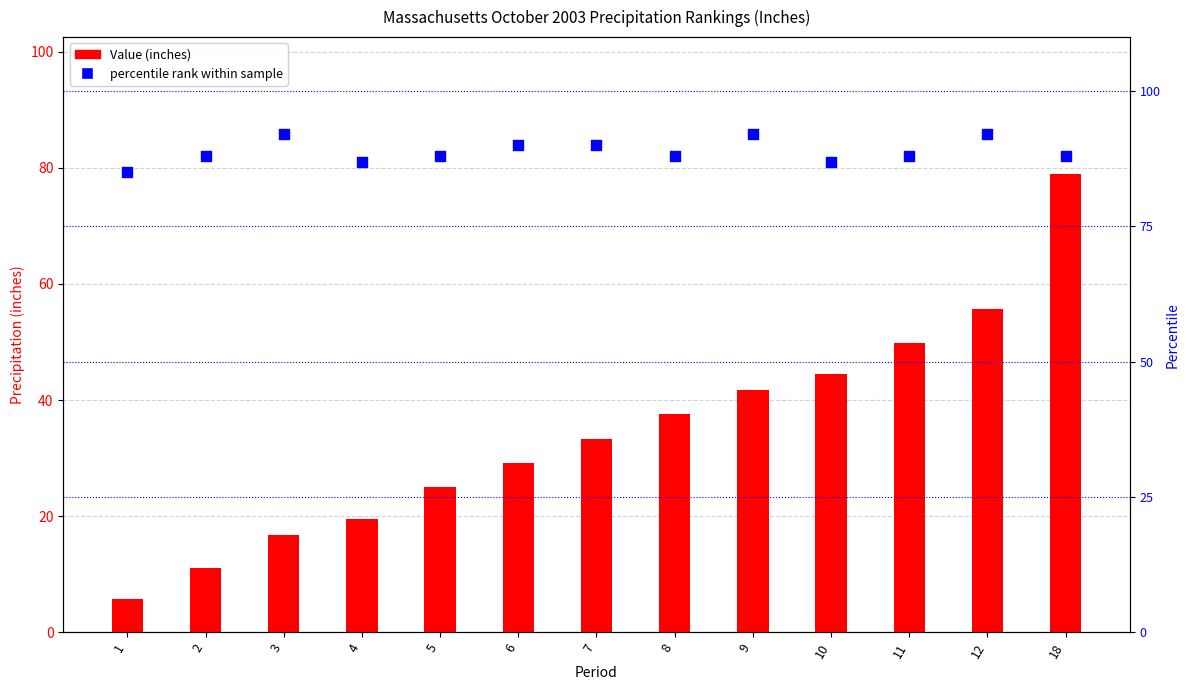

What are all the series names shown in the legend?

Value (inches), percentile rank within sample